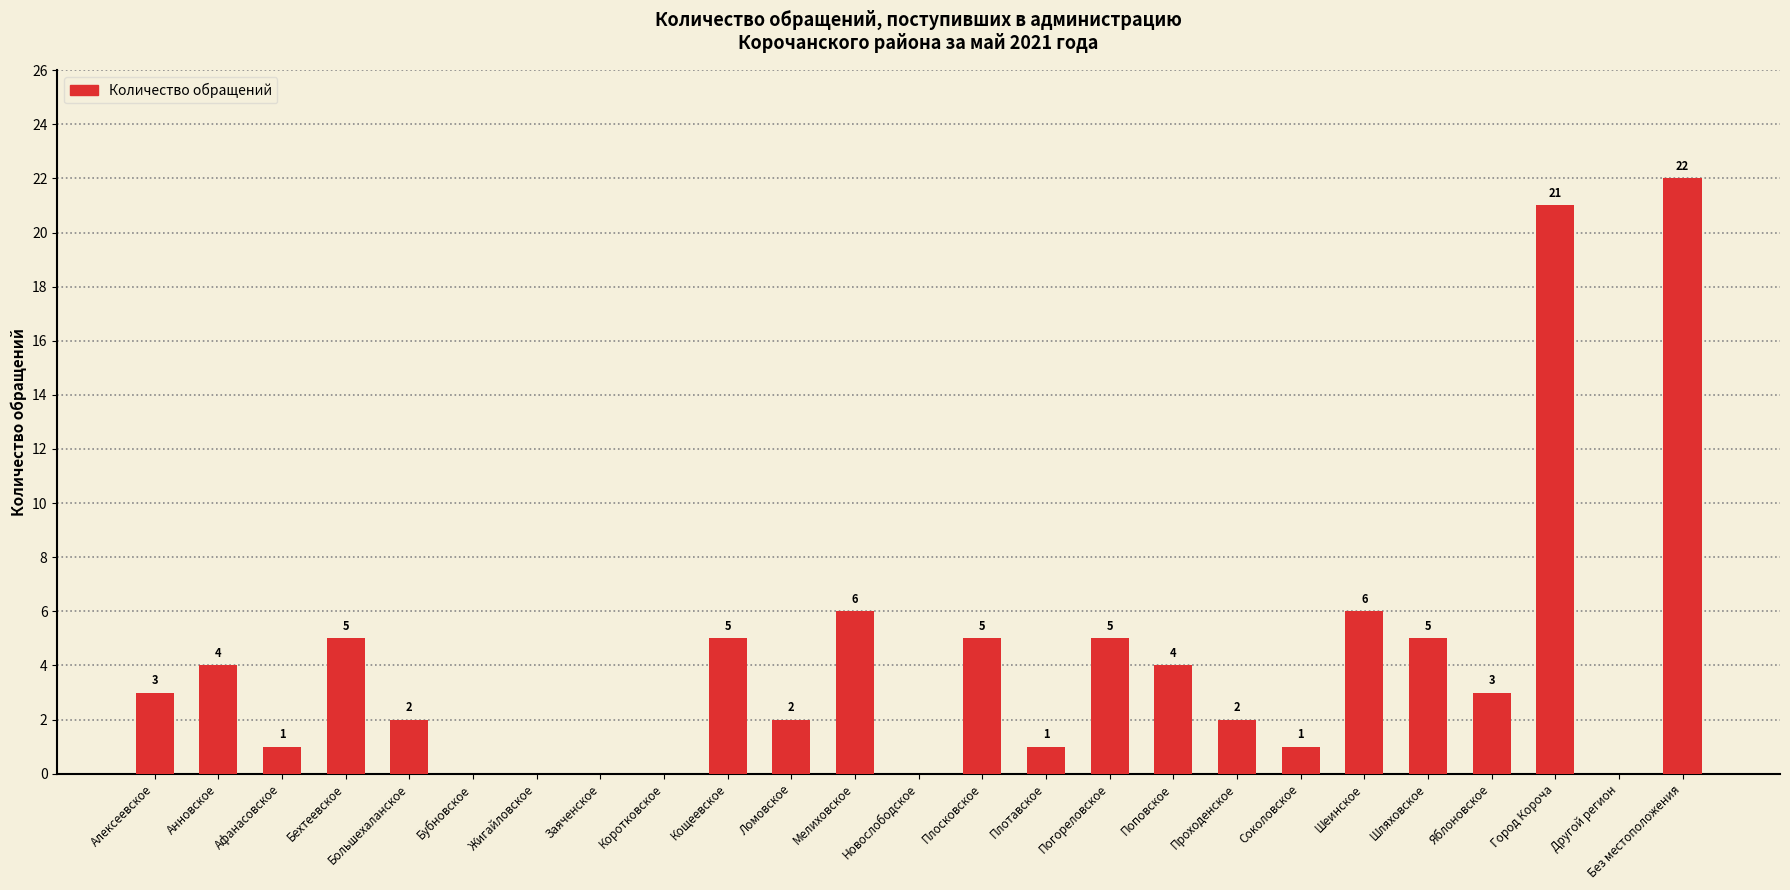

What is the change in value from Большехаланское to Плосковское?

+3